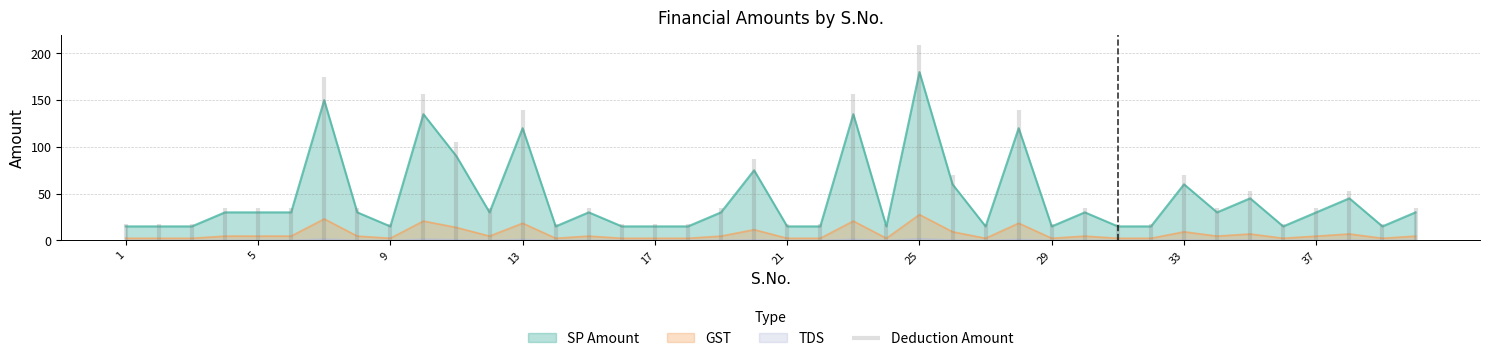

True or false: GST and SP Amount intersect in this chart.

False